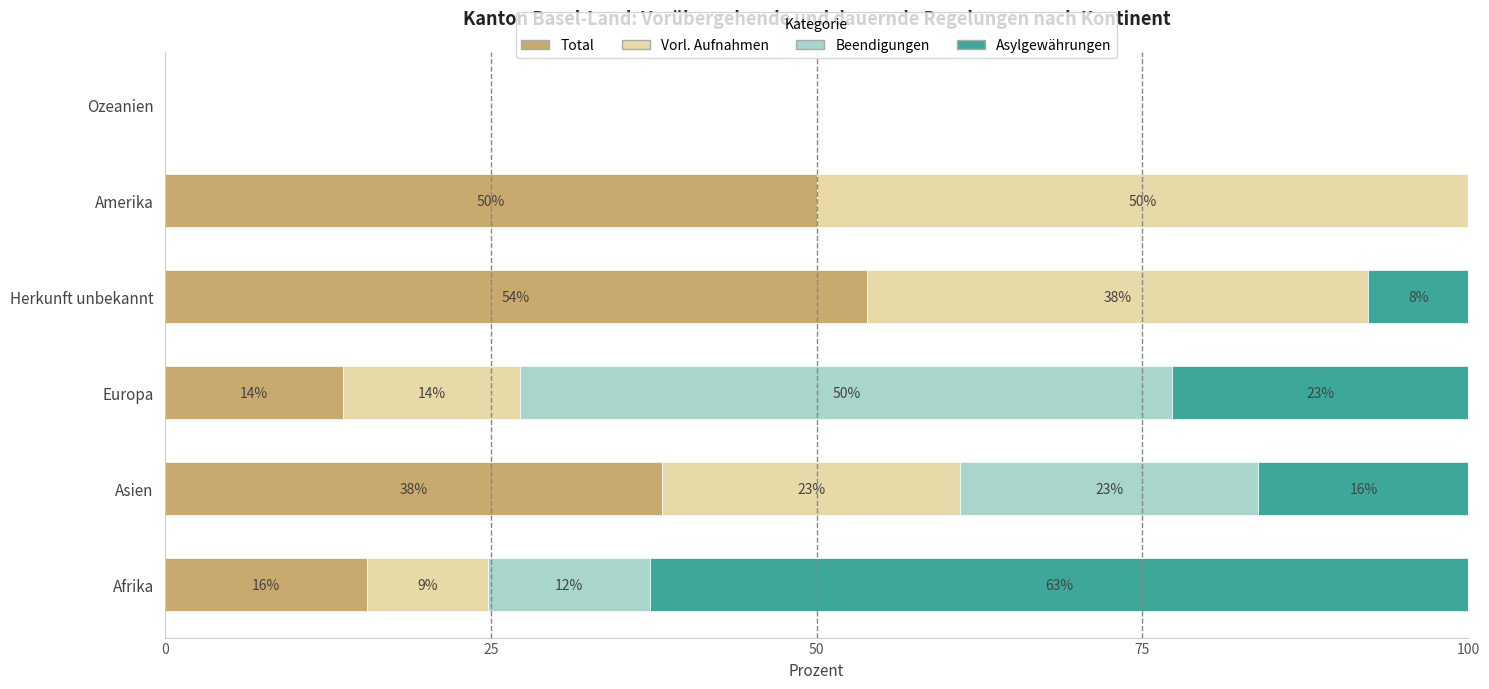

At how many categories does at least one series exceed 48?

4